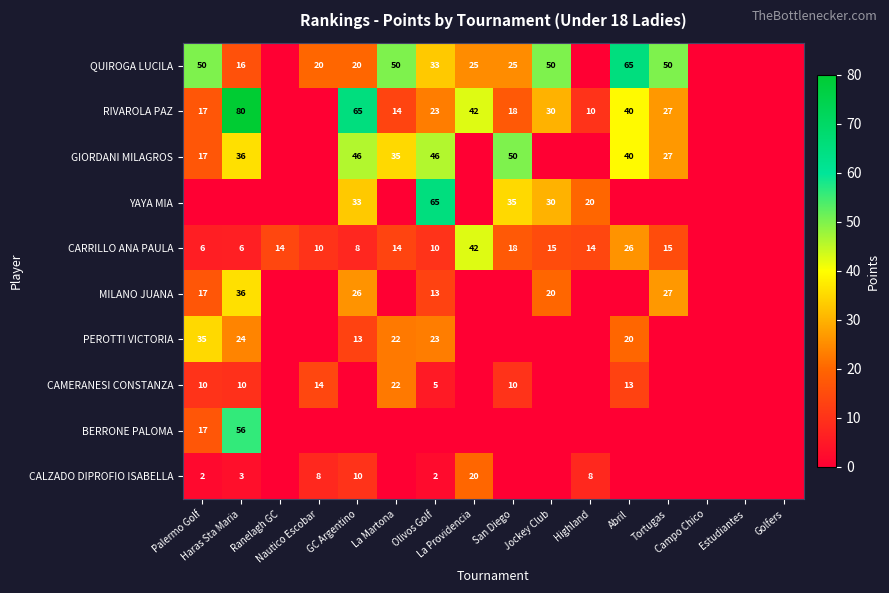

Which category has the highest value in the CALZADO DIPROFIO ISABELLA series?

La Providencia